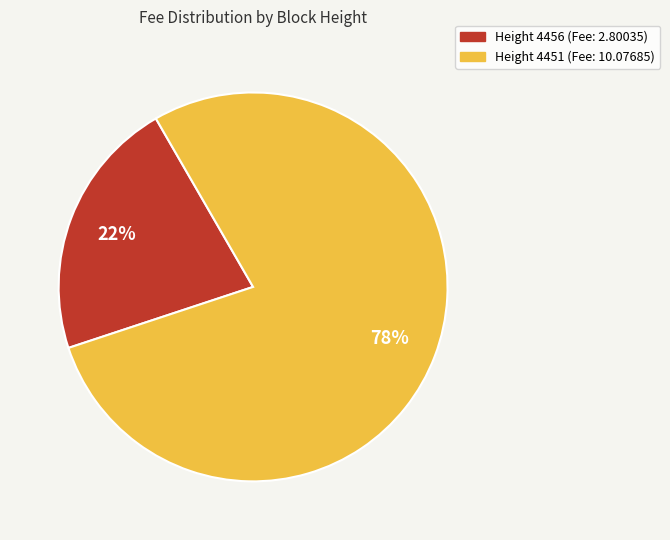

Does any single category account for the majority?

Yes